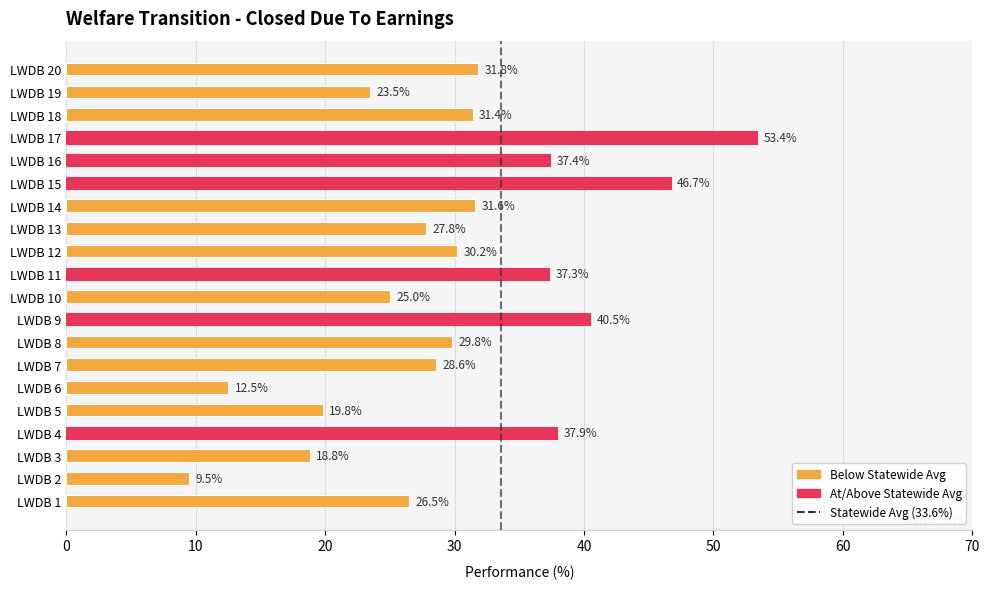

Reading bottom to top, what are all the values shown in this chart?

26.5	9.5	18.8	37.9	19.8	12.5	28.6	29.8	40.5	25.0	37.3	30.2	27.8	31.6	46.7	37.4	53.4	31.4	23.5	31.8